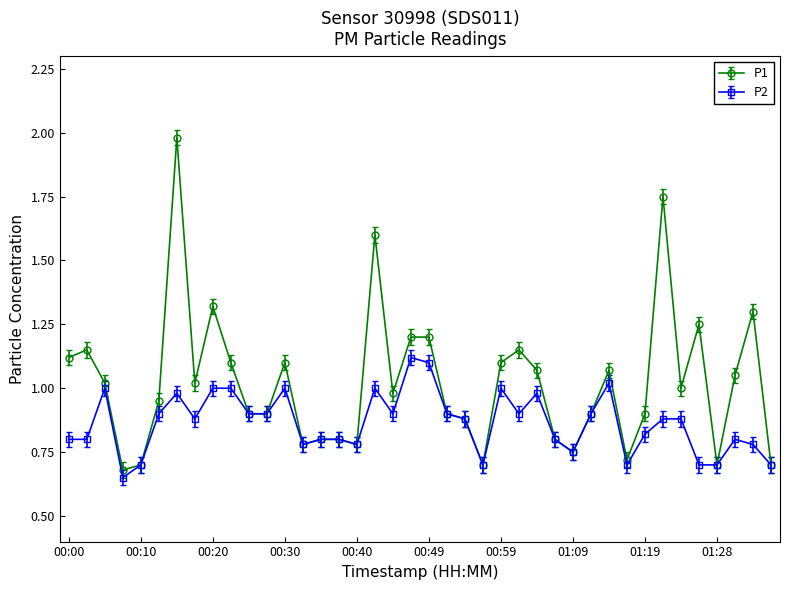

List the series in order of their peak value, highest first.

P1, P2